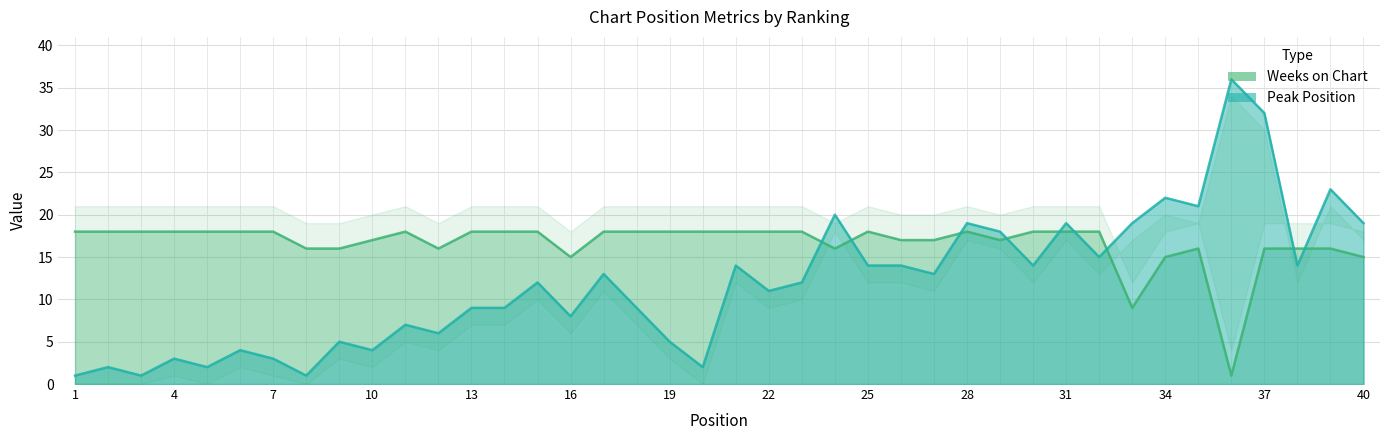

How many data points does each series have?

40